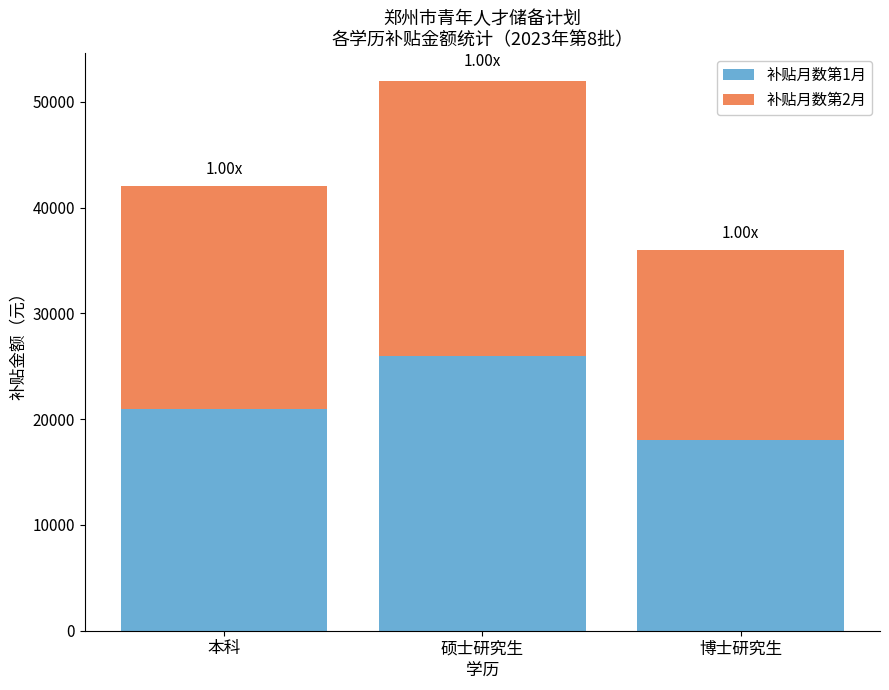

What is the sum of all 补贴月数第1月 values?

65000